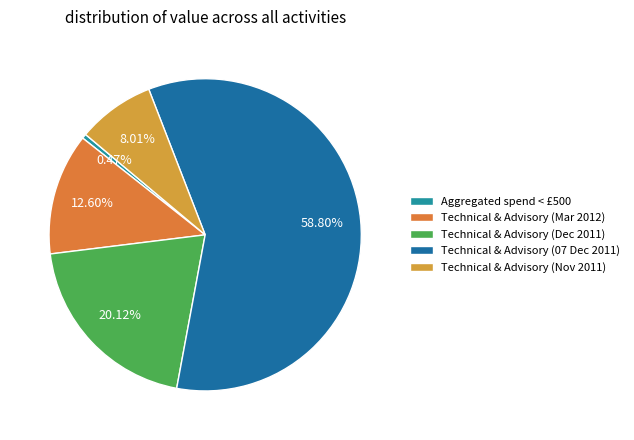

What percentage do Technical & Advisory (Dec 2011) and Aggregated spend < £500 together represent?

20.6%